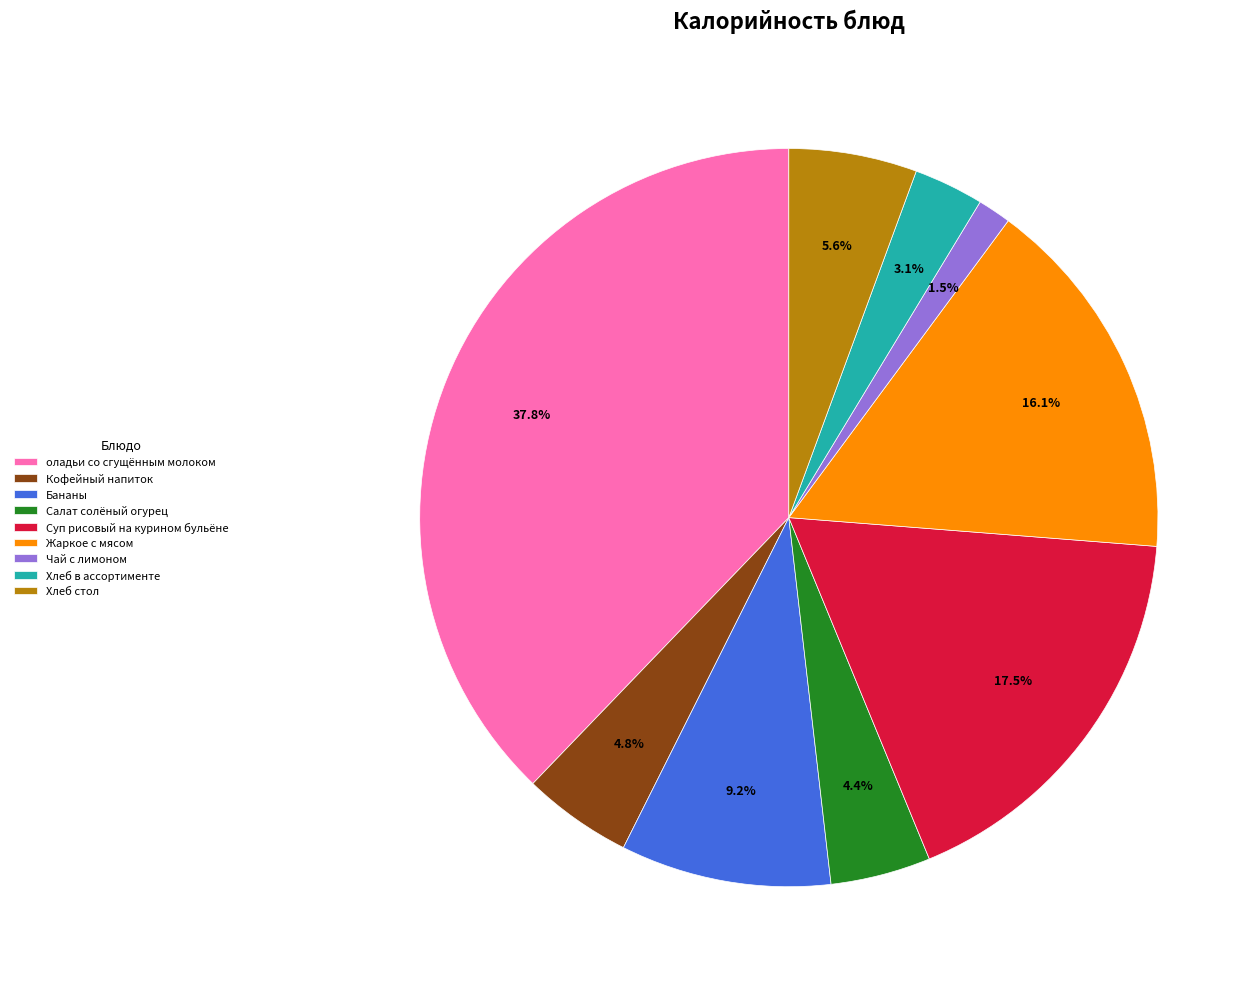

Is there a majority slice in this chart?

No